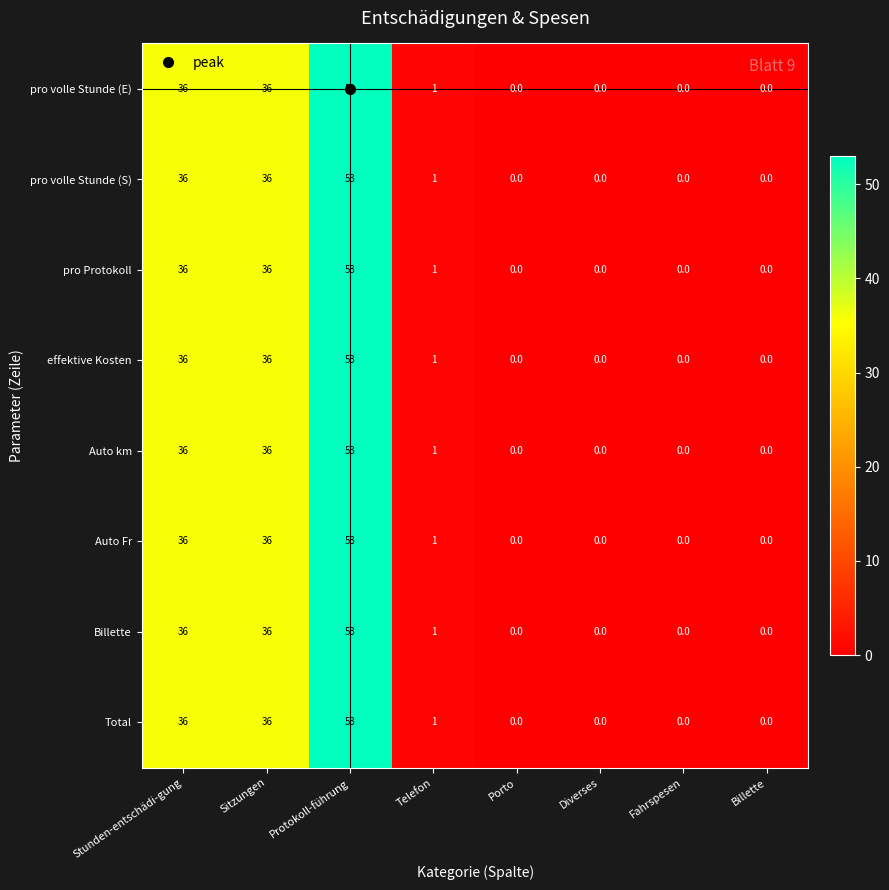

How many series are shown in this chart?

8